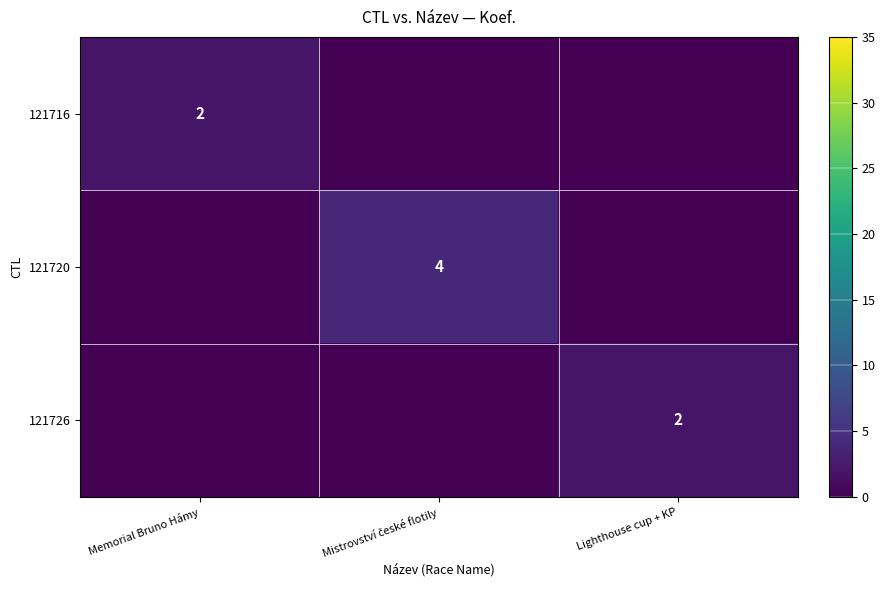

What is the spread (max minus min) of values at Memorial Bruno Hámy?

2